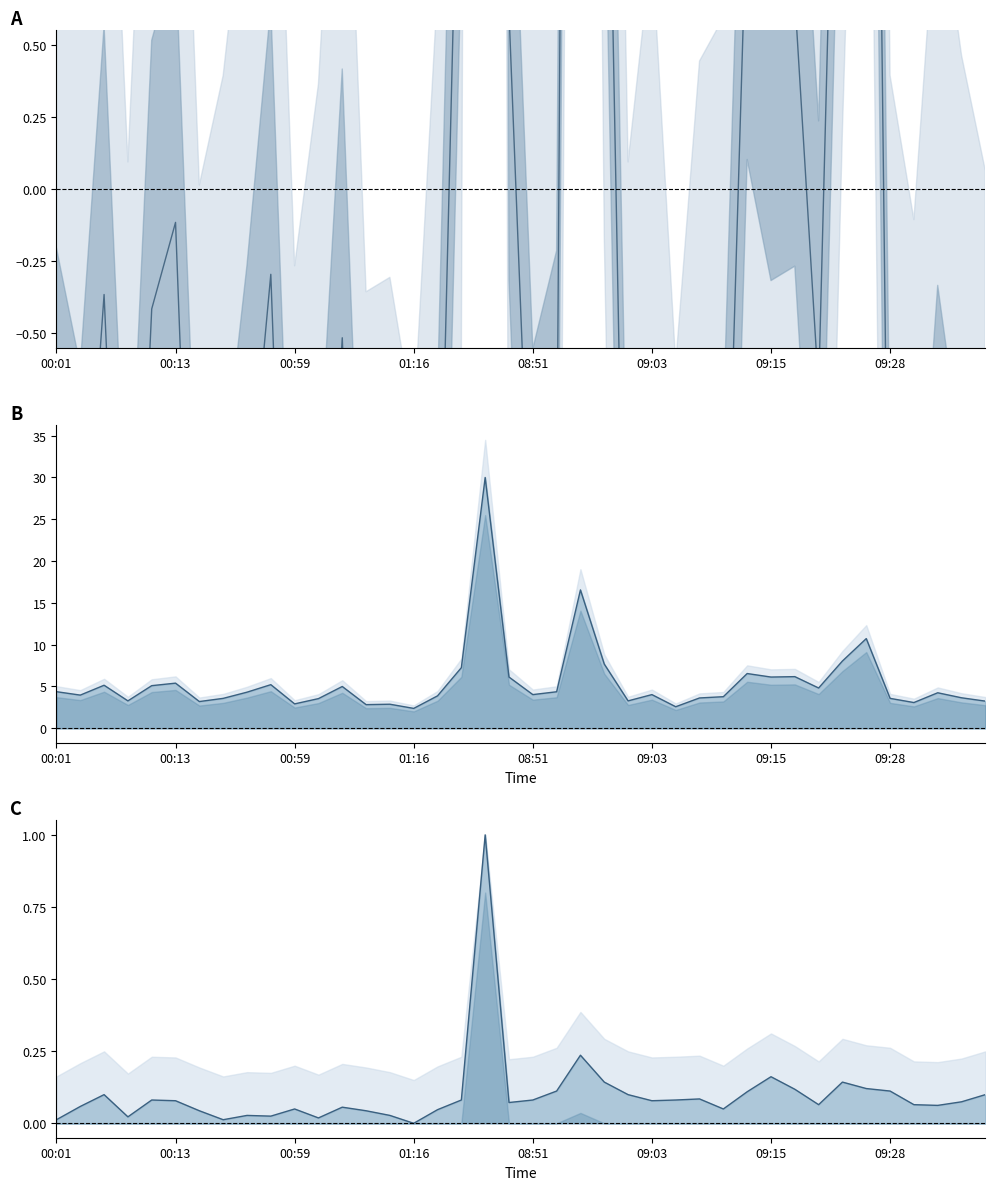

What is the difference between the highest and lowest values at 08:51?

5.5